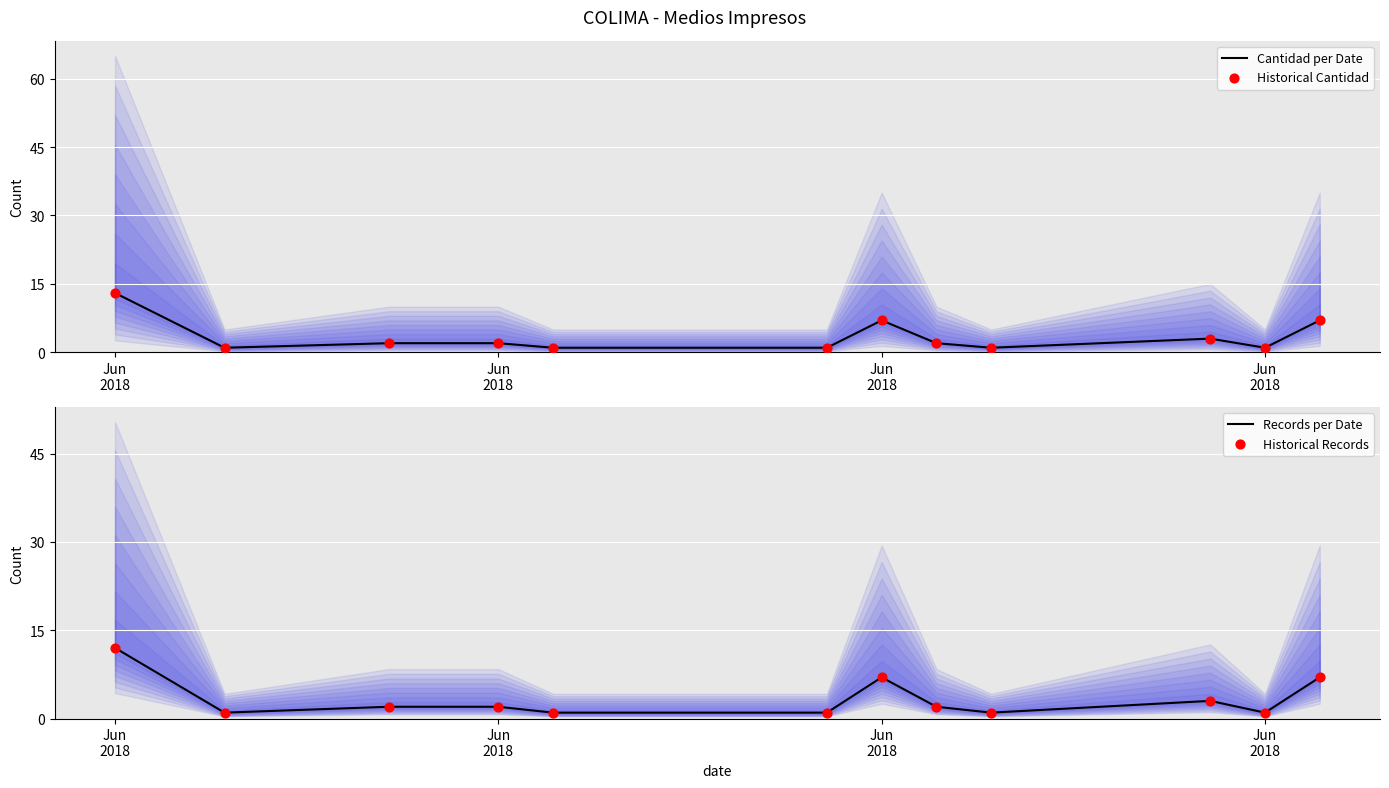

Which series contains the highest Y value?

Cantidad per Date